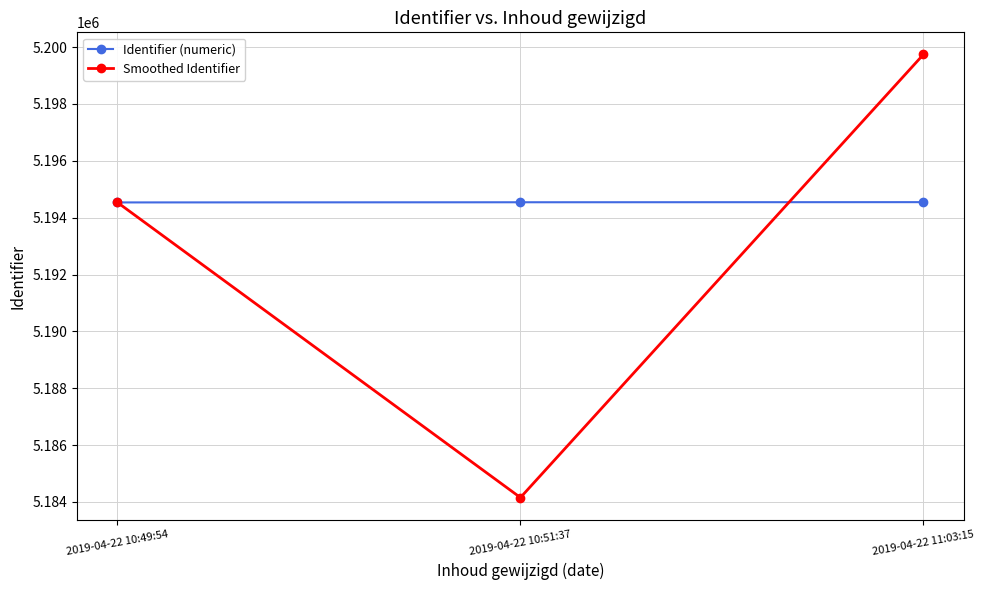

What are all the series names shown in the legend?

Identifier (numeric), Smoothed Identifier